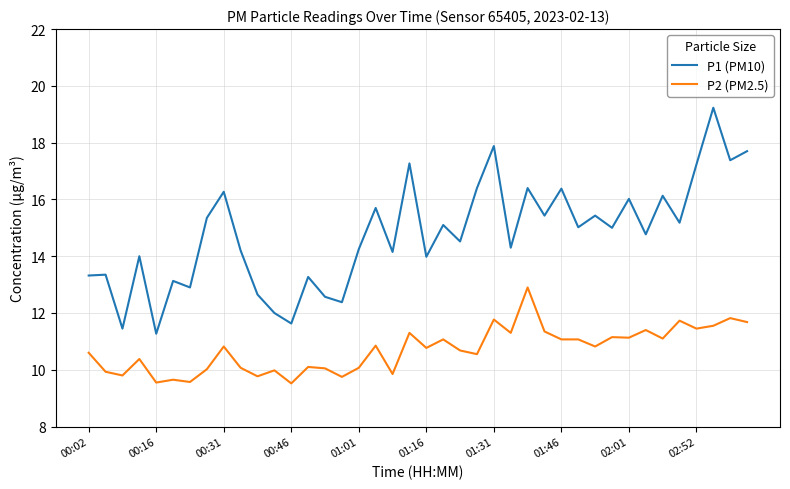

What is the difference between the maximum and minimum values in the P2 (PM2.5) series?

3.4